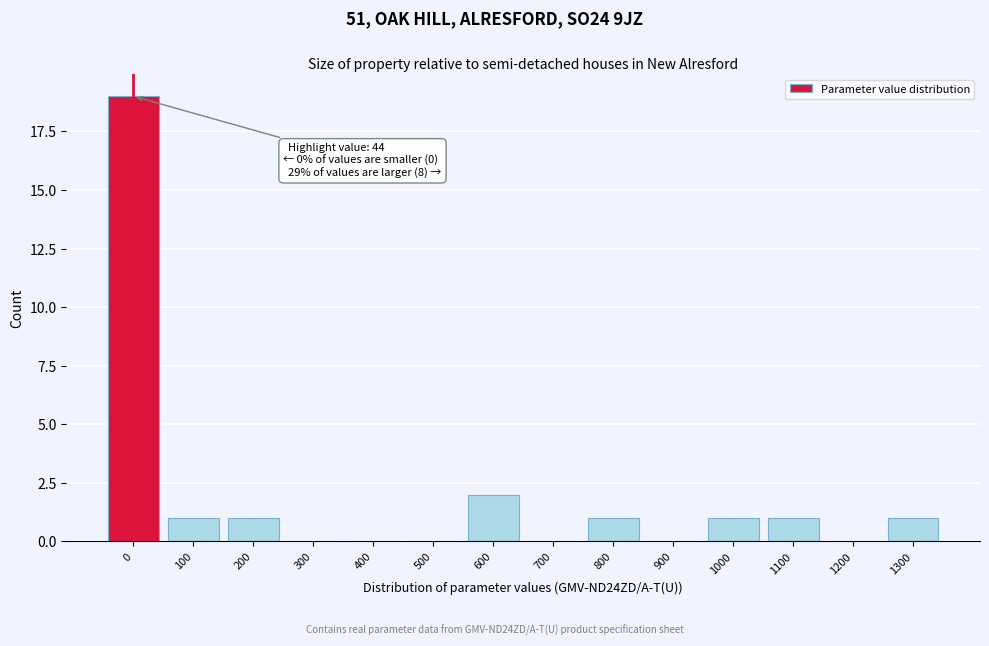

Reading right to left, transcribe all the data shown in this chart.

1300=1	1200=0	1100=1	1000=1	900=0	800=1	700=0	600=2	500=0	400=0	300=0	200=1	100=1	0=19